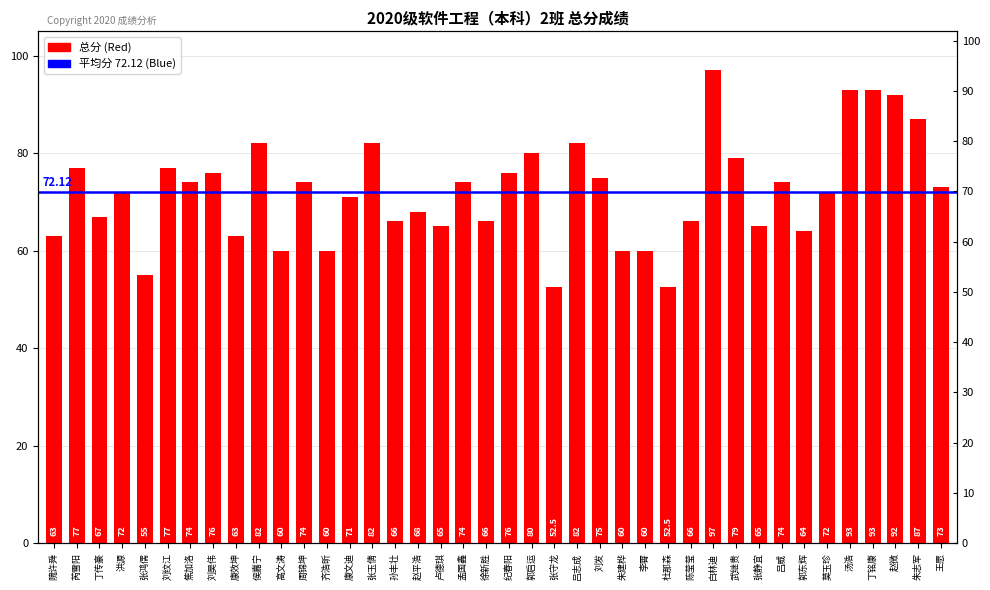

Between 赵平浩 and 焦加洛, which is larger?

焦加洛